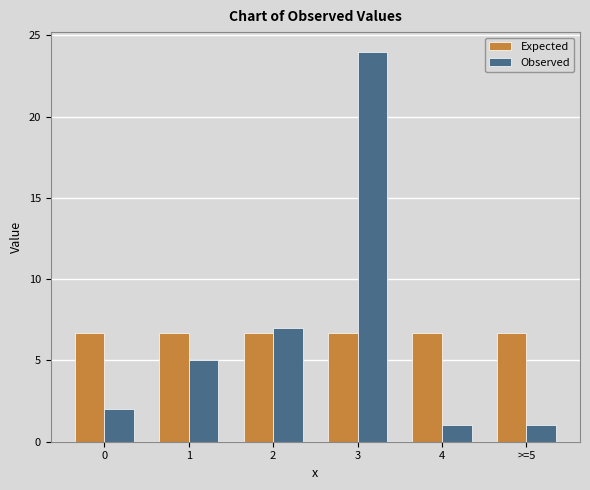

Reading left to right, extract all data points from this chart.

Expected: 6.7	6.7	6.7	6.7	6.7	6.7
Observed: 2.0	5.0	7.0	24.0	1.0	1.0